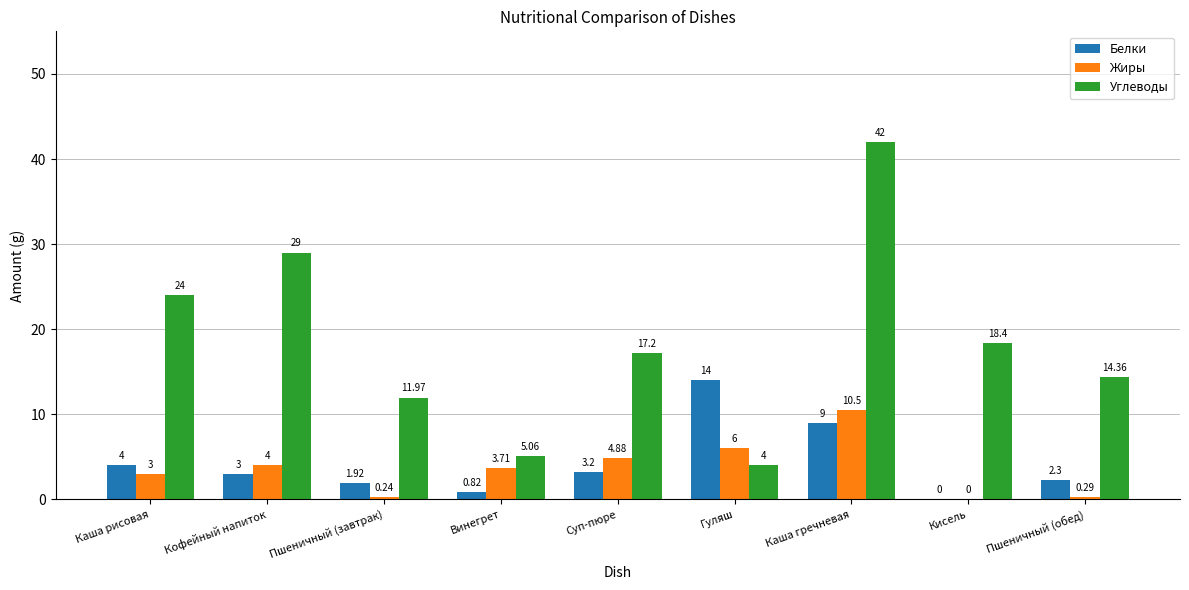

Which series has the largest total across all categories?

Углеводы